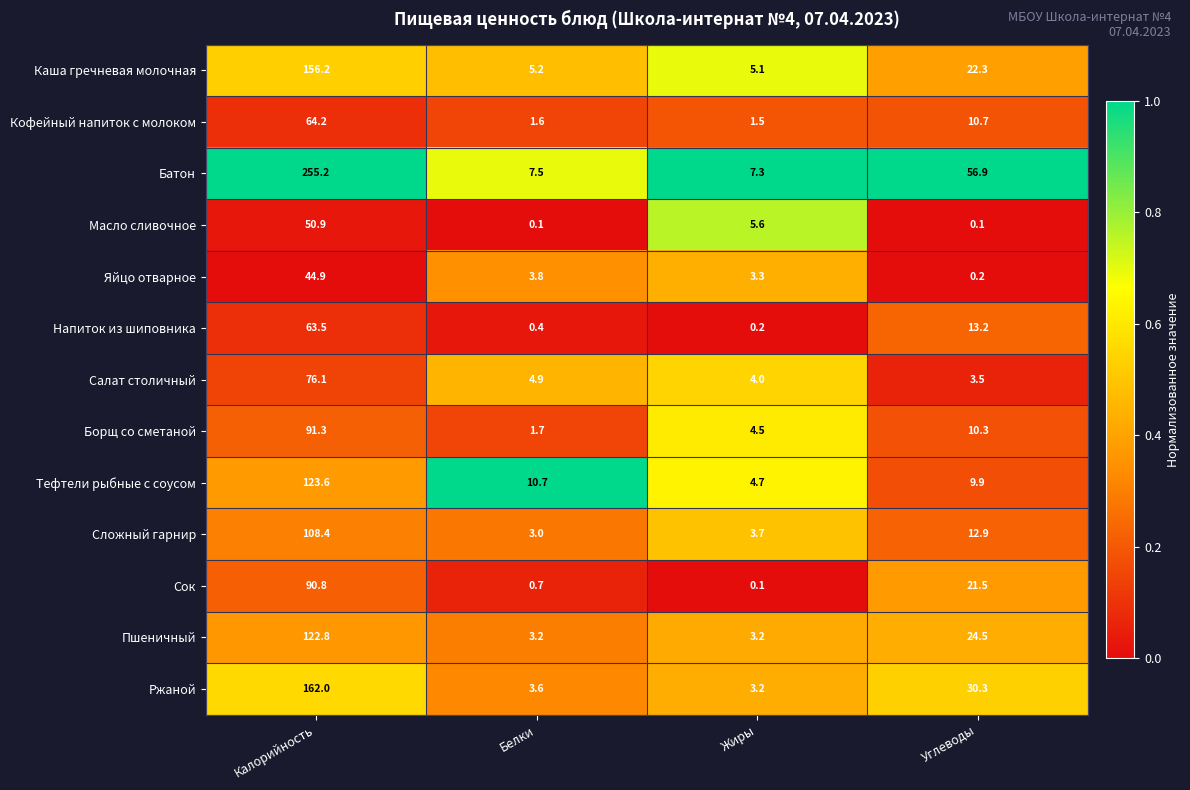

Where does the Сложный гарнир series first go above 12?

Калорийность